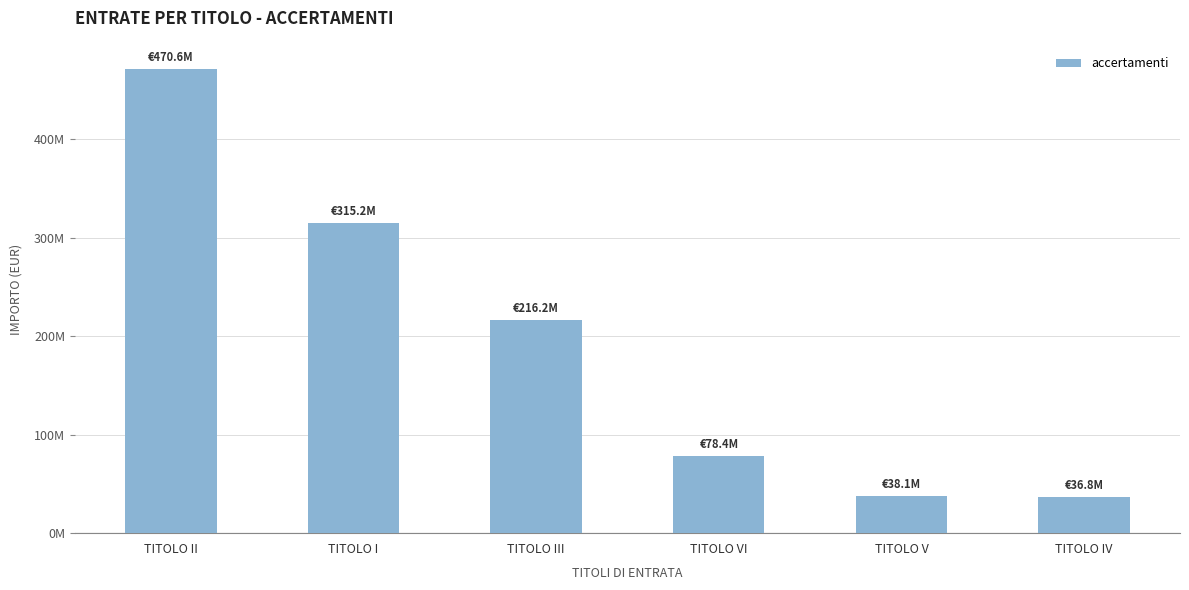

Does the chart contain any negative values?

No